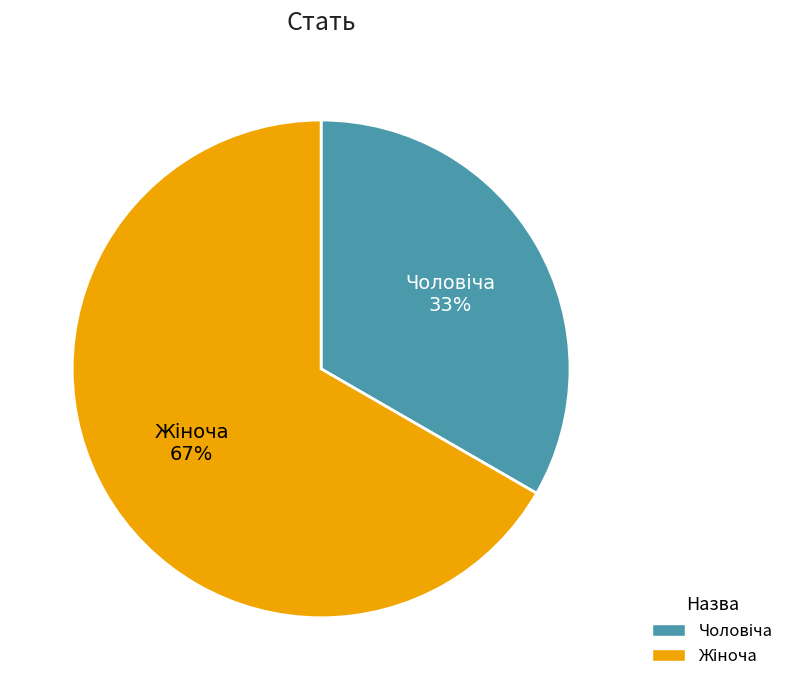

Is there any slice that represents more than half of the pie?

Yes